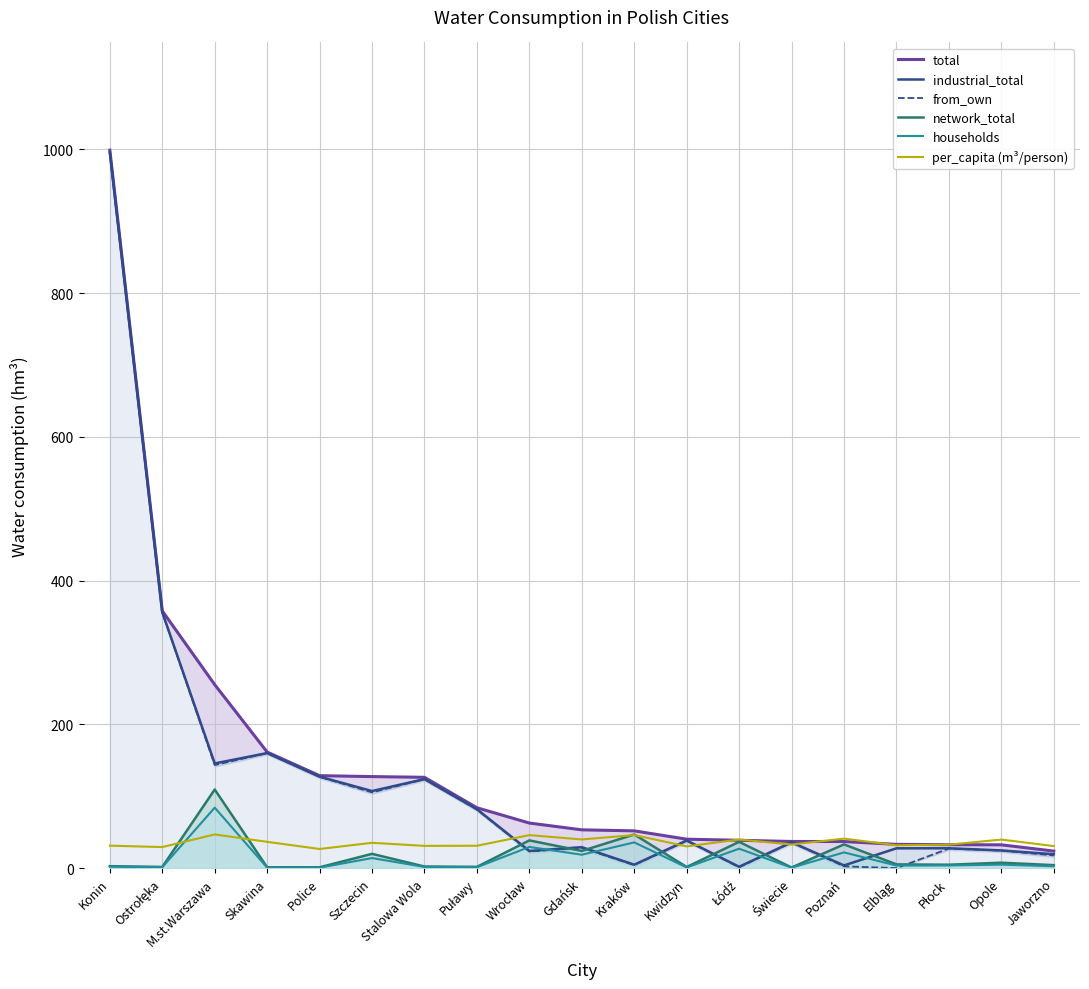

Does the chart display data point markers on the line(s)?

No